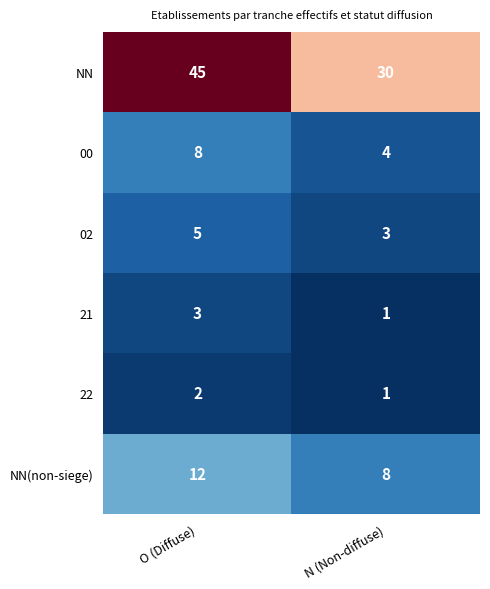

Which series has the largest total across all categories?

NN